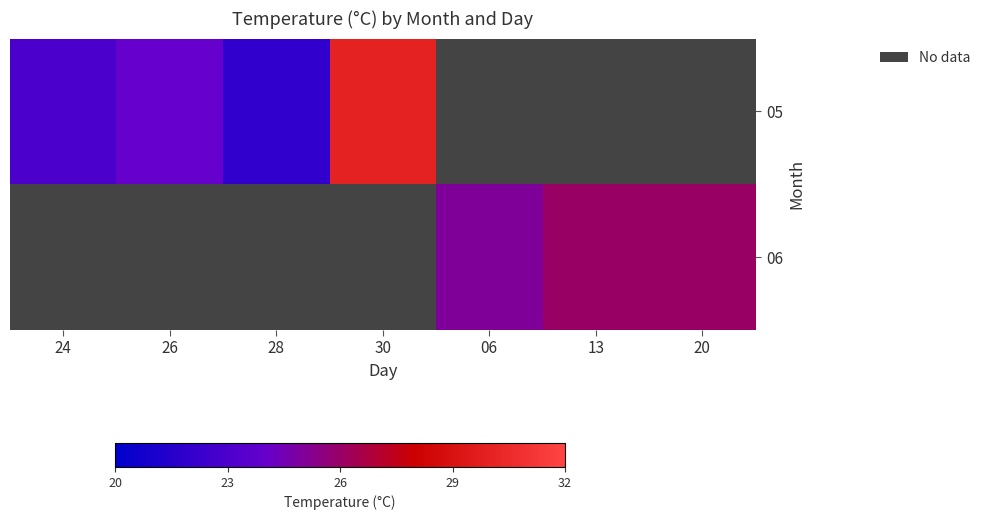

Which series has the widest spread of values?

05